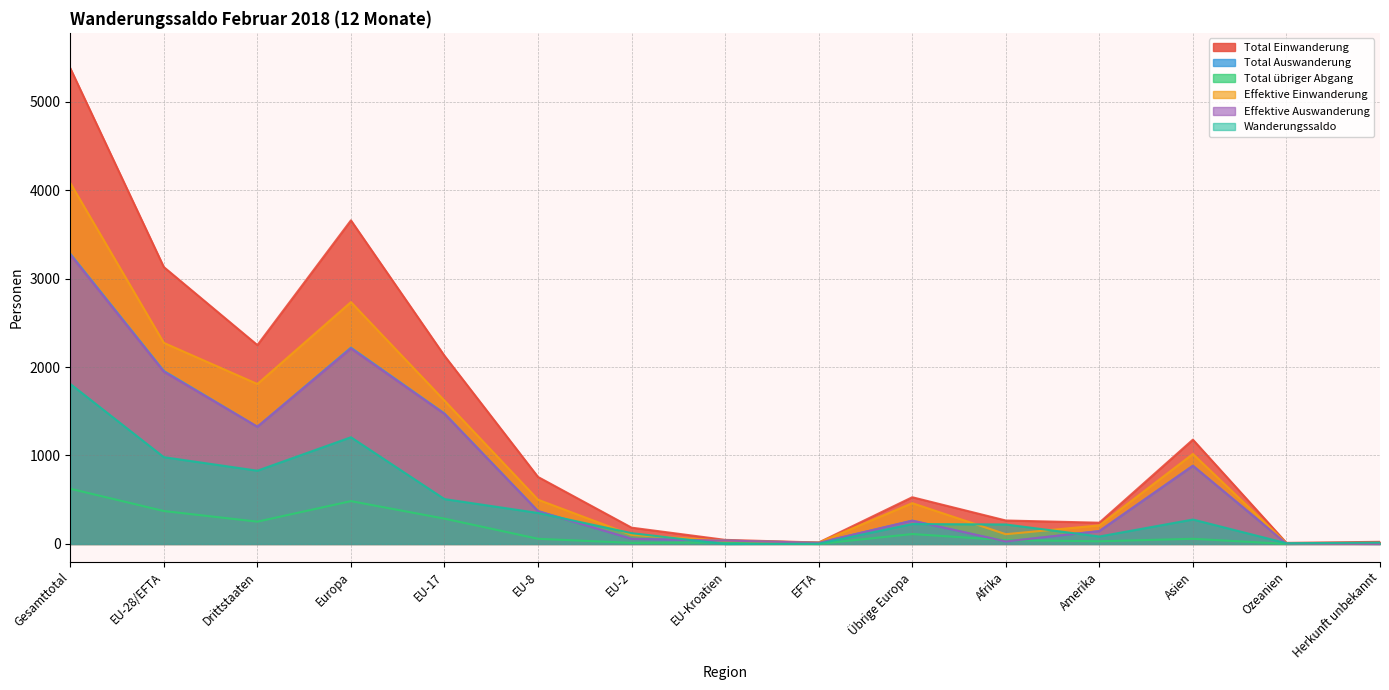

True or false: Effektive Einwanderung has a value of 3771 at Europa.

False